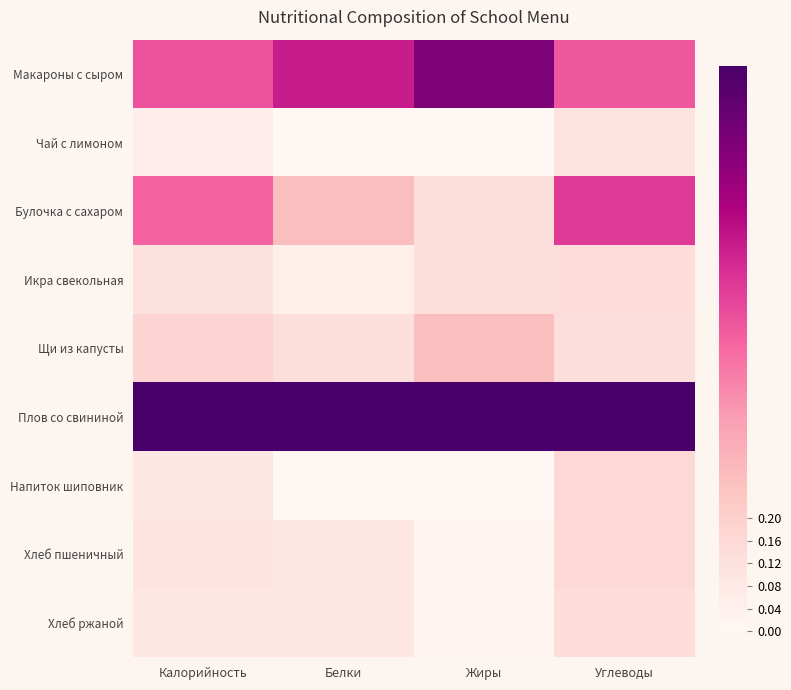

At which category does the chart reach its peak across all series?

Калорийность